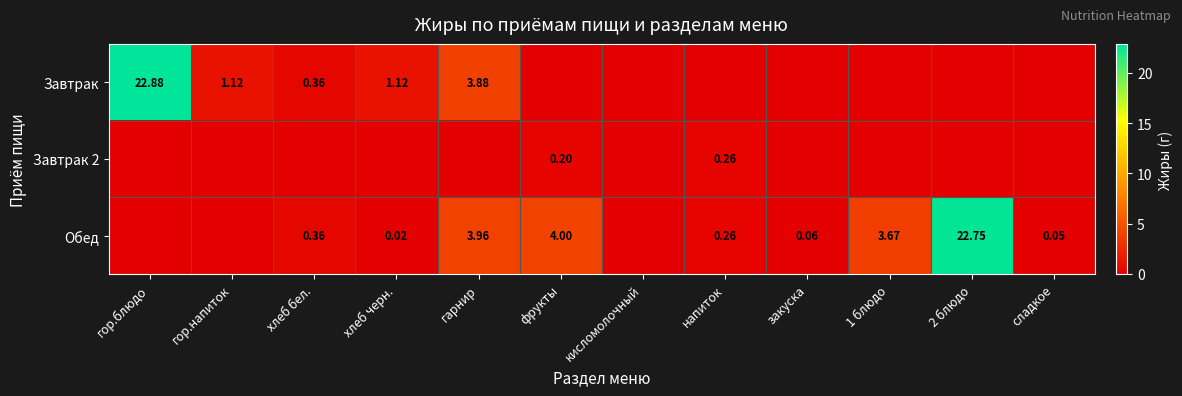

At which label is Завтрак closest to 11?

гарнир